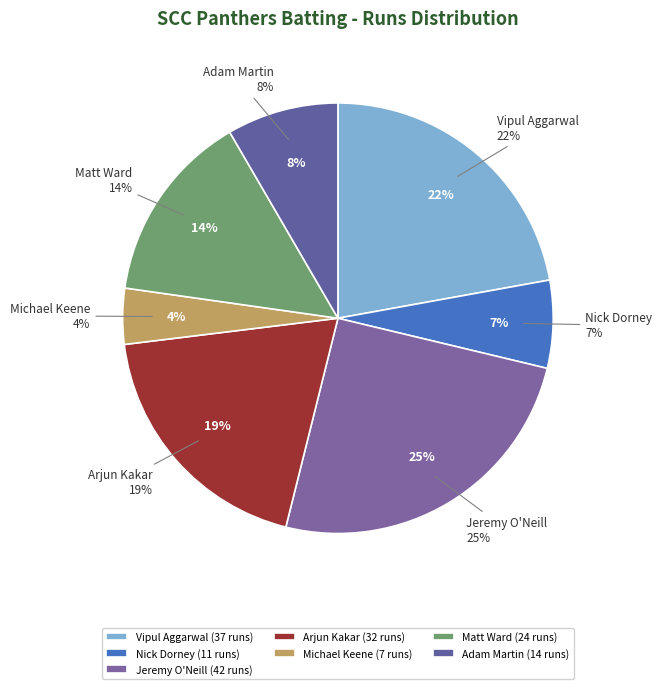

Combined, do Jeremy O'Neill and Nick Dorney account for over 50%?

No